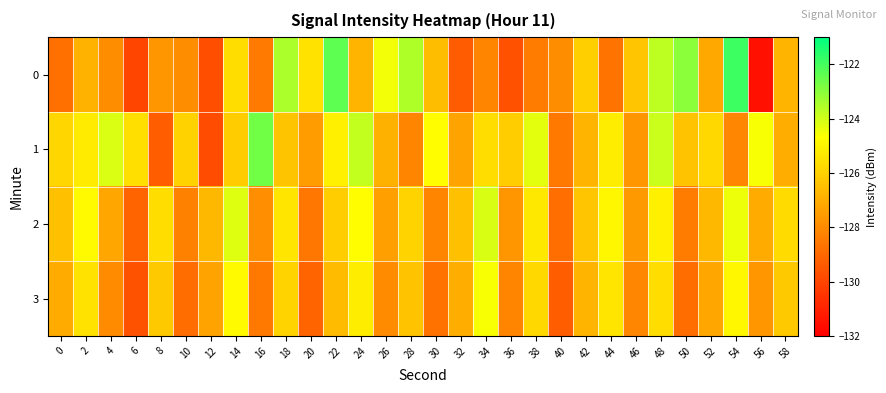

Reading left to right, transcribe all the data shown in this chart.

0: 0=-128.7	2=-126.8	4=-127.9	6=-130.0	8=-127.7	10=-127.9	12=-129.8	14=-125.6	16=-128.5	18=-123.5	20=-125.5	22=-122.3	24=-126.8	26=-124.5	28=-123.5	30=-126.6	32=-129.4	34=-128.2	36=-129.6	38=-128.4	40=-127.9	42=-126.0	44=-128.7	46=-126.3	48=-123.7	50=-123.0	52=-127.1	54=-121.9	56=-131.5	58=-126.8
1: 0=-125.8	2=-125.2	4=-124.1	6=-125.6	8=-129.3	10=-126.0	12=-129.8	14=-126.1	16=-122.7	18=-126.4	20=-127.5	22=-125.1	24=-123.8	26=-126.9	28=-128.2	30=-124.7	32=-127.3	34=-125.6	36=-126.1	38=-124.3	40=-128.5	42=-126.8	44=-125.2	46=-127.7	48=-123.9	50=-126.4	52=-125.8	54=-128.1	56=-124.6	58=-127.0
2: 0=-126.5	2=-124.8	4=-127.2	6=-129.1	8=-125.6	10=-128.3	12=-126.7	14=-124.2	16=-127.9	18=-125.4	20=-128.6	22=-126.1	24=-124.7	26=-127.4	28=-125.9	30=-128.2	32=-126.5	34=-124.1	36=-127.7	38=-125.3	40=-128.8	42=-126.3	44=-124.9	46=-127.6	48=-125.1	50=-128.4	52=-126.7	54=-124.4	56=-127.1	58=-125.7
3: 0=-127.1	2=-125.5	4=-128.0	6=-129.6	8=-126.2	10=-128.9	12=-127.3	14=-124.8	16=-128.5	18=-125.9	20=-129.1	22=-126.6	24=-125.2	26=-128.0	28=-126.4	30=-128.7	32=-127.0	34=-124.6	36=-128.2	38=-125.8	40=-129.3	42=-126.8	44=-125.4	46=-128.1	48=-125.6	50=-128.9	52=-127.2	54=-124.9	56=-127.7	58=-126.2